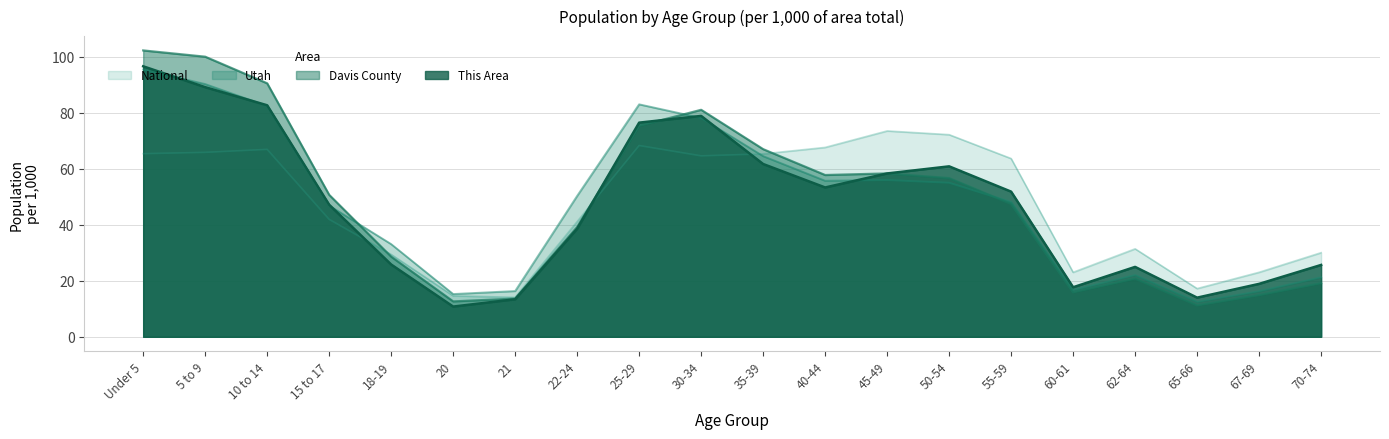

What is the sum of the Utah values at 5 to 9 and 55-59?

138.5